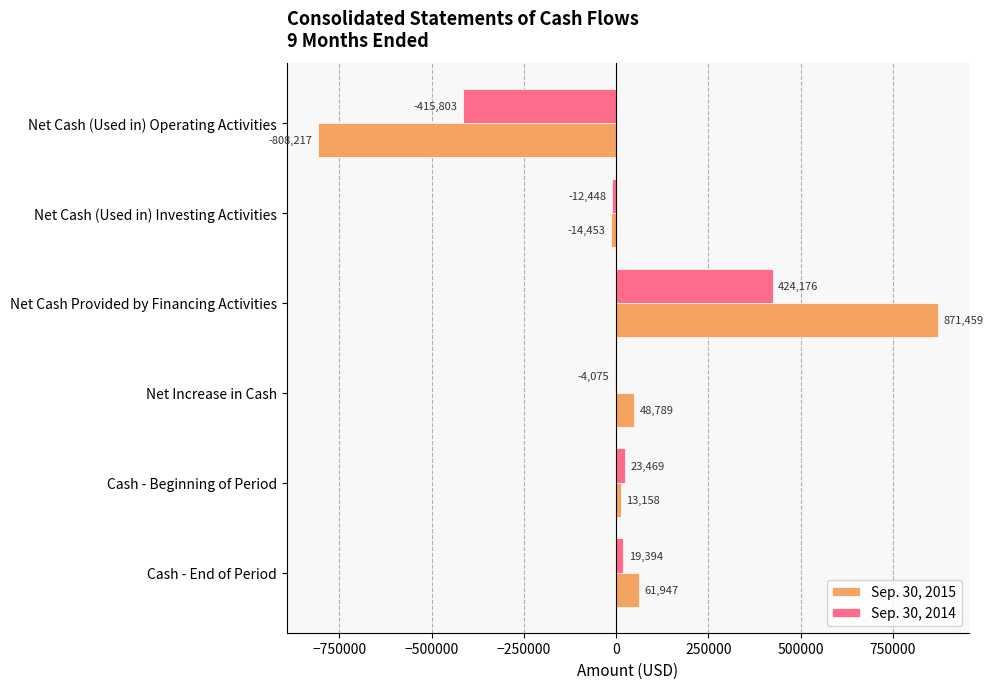

How many positive values does the Sep. 30, 2015 series have?

4